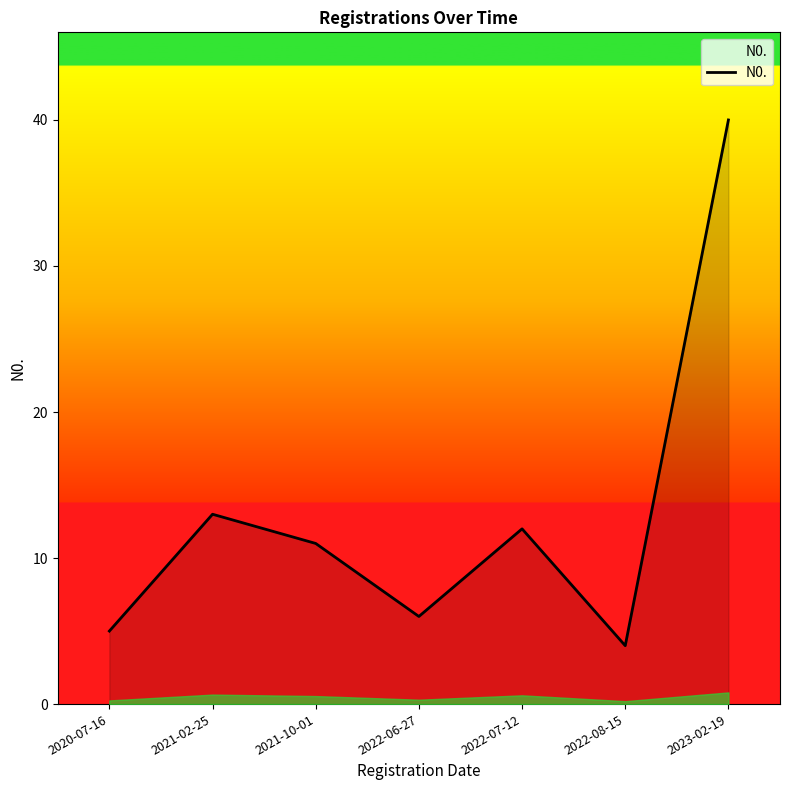

True or false: the data has more than 2 interior local peaks.

False